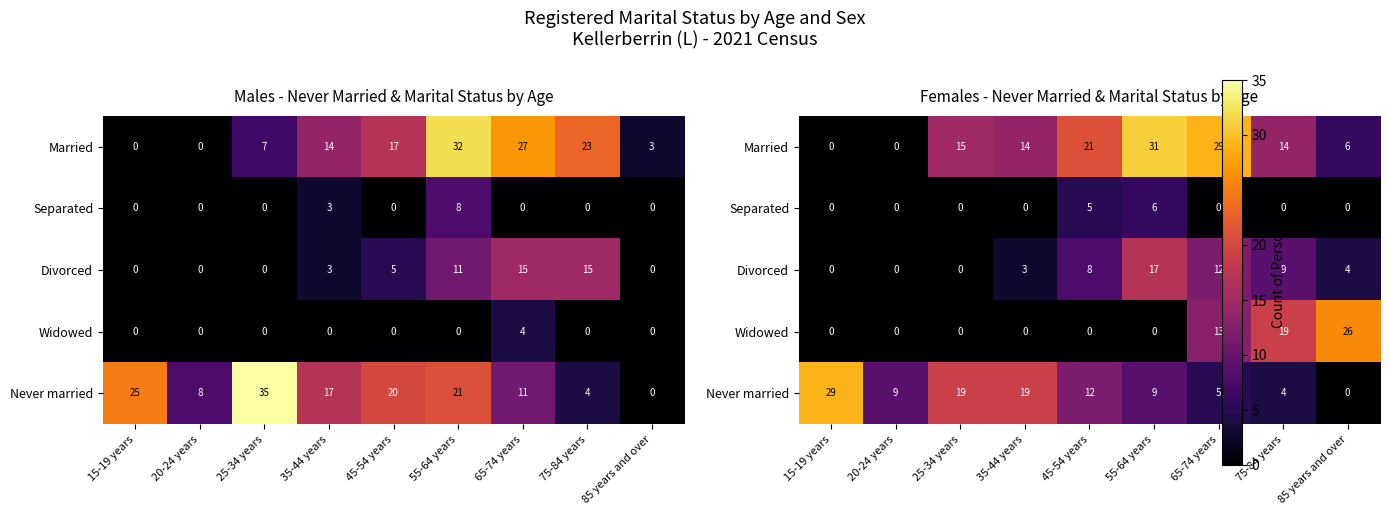

Which has a higher value, 15-19 years or 25-34 years?

25-34 years